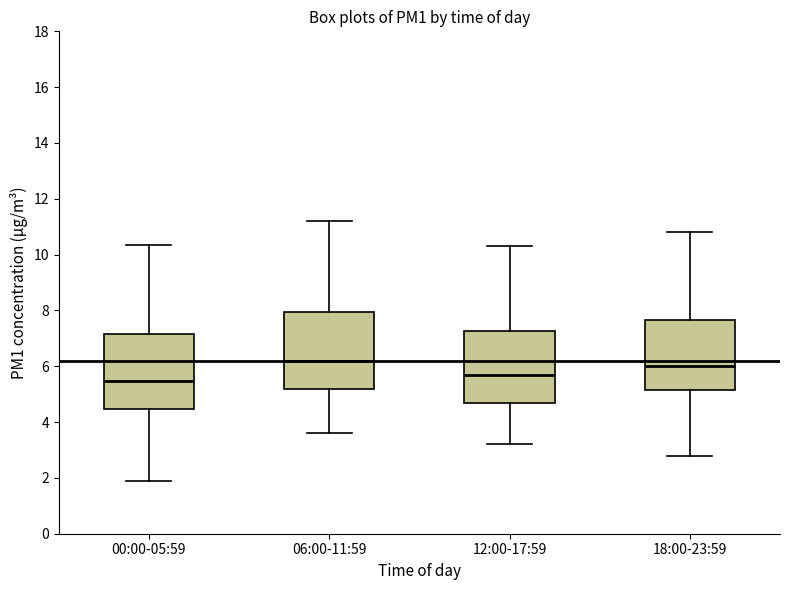

Reading left to right, read every box against the y-axis: the position of its median line, the range the box covers, and the ends of its whiskers. The values are not printed on the chart, so give them approximately, as read against the axis.

00:00-05:59: median 5.4, box 4.4 to 7.2, whiskers 2.0 to 10.4
06:00-11:59: median 6.2, box 5.2 to 8.0, whiskers 3.6 to 11.2
12:00-17:59: median 5.8, box 4.8 to 7.2, whiskers 3.2 to 10.4
18:00-23:59: median 6.0, box 5.2 to 7.6, whiskers 2.8 to 10.8